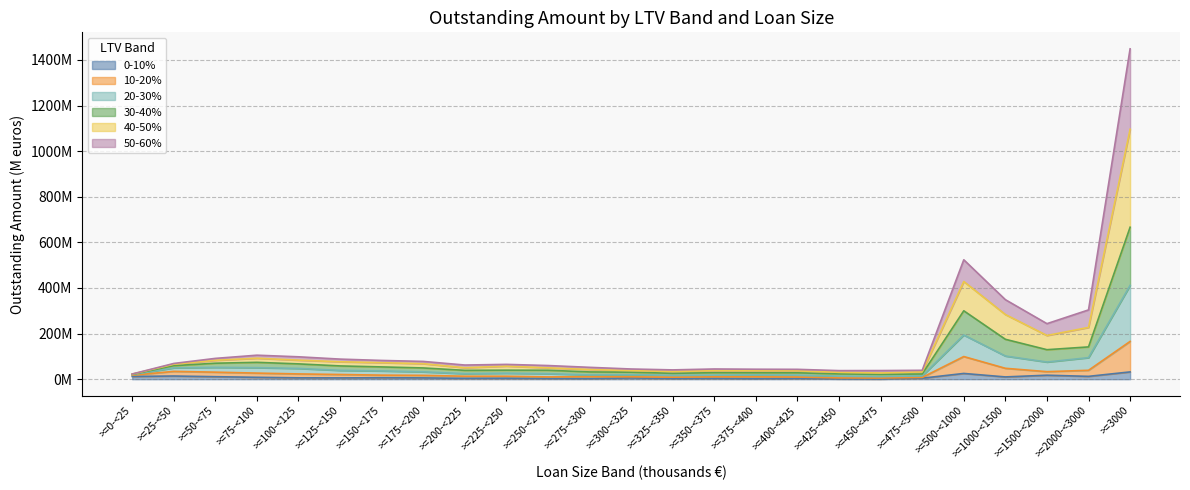

How many interior local peaks does the 0-10% series have?

8